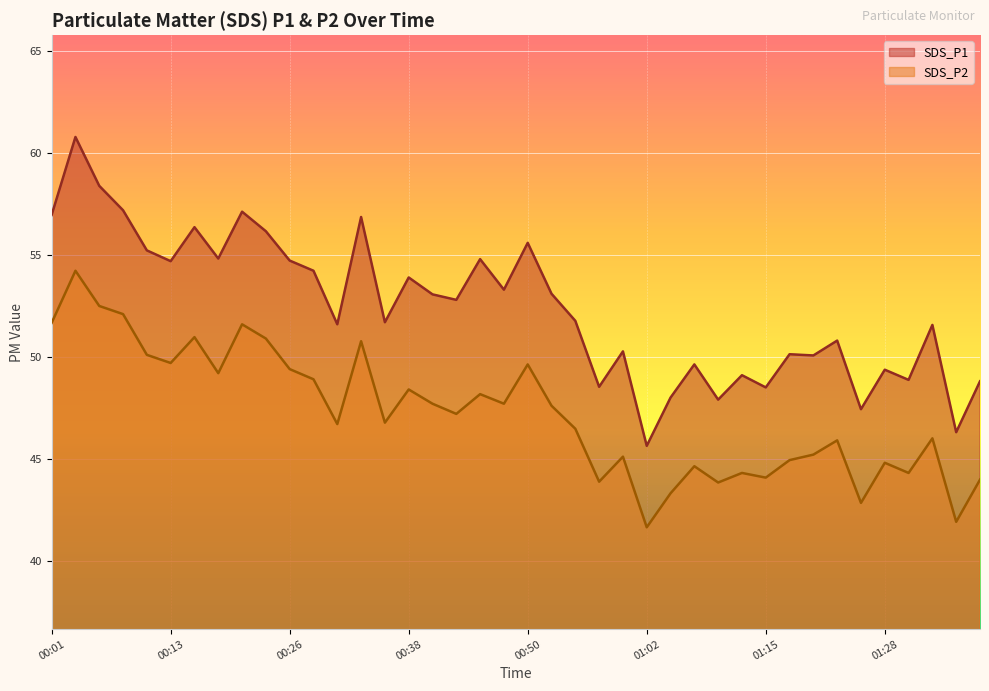

True or false: SDS_P1 and SDS_P2 intersect in this chart.

False